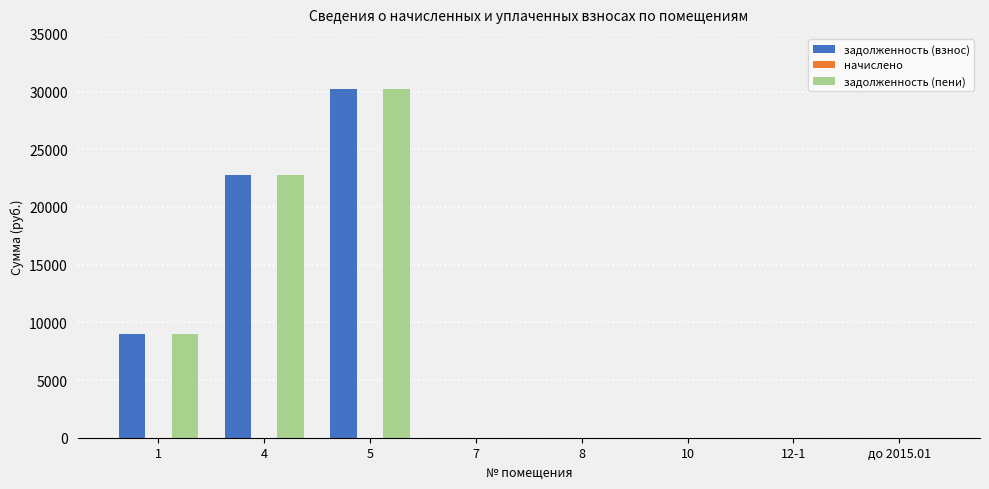

The value of задолженность (взнос) at 4 is 38162.0. True or false?

False